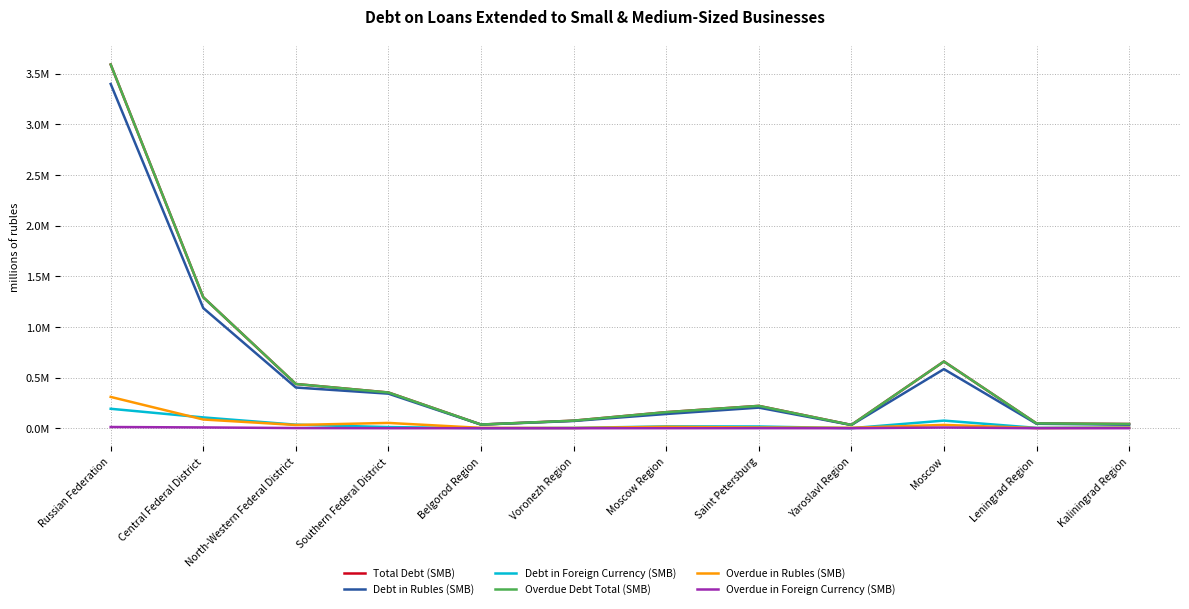

At which category does Overdue in Rubles (SMB) reach its first local peak?

Southern Federal District